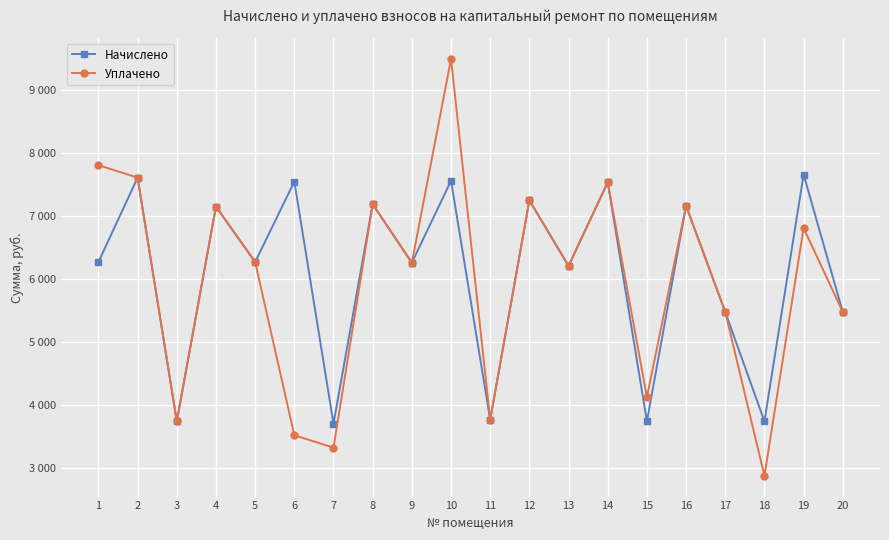

Which category has the highest value in the Начислено series?

19